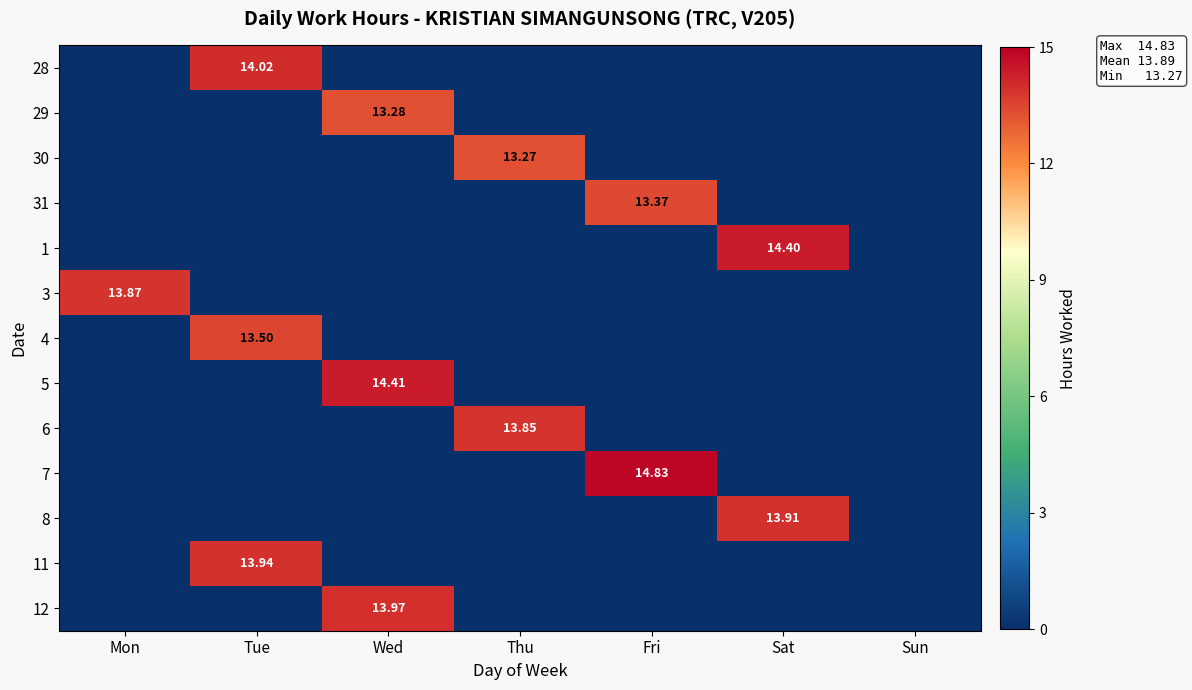

What is the average value of the 3 series?

2.0